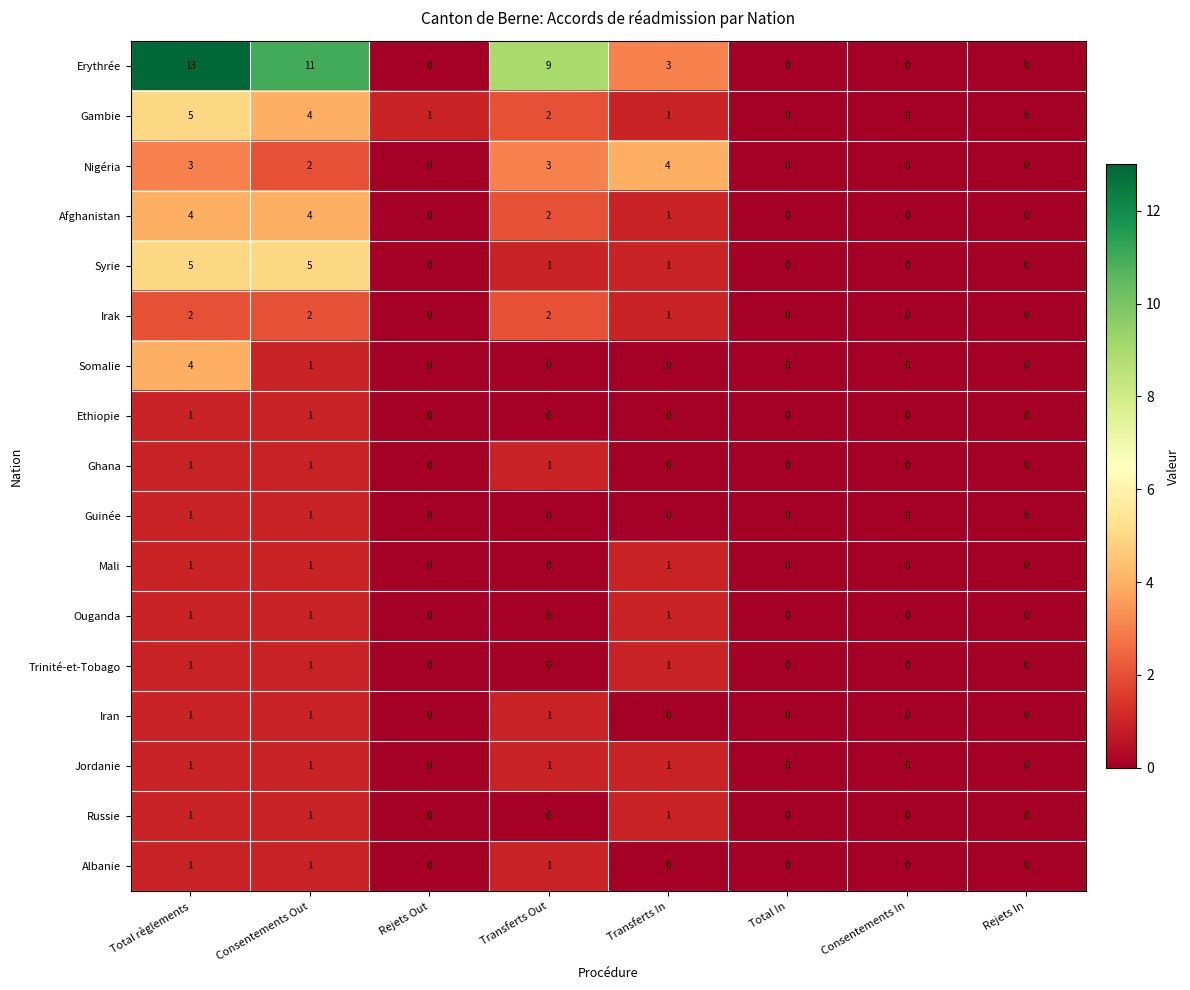

What is the greatest value displayed?

13